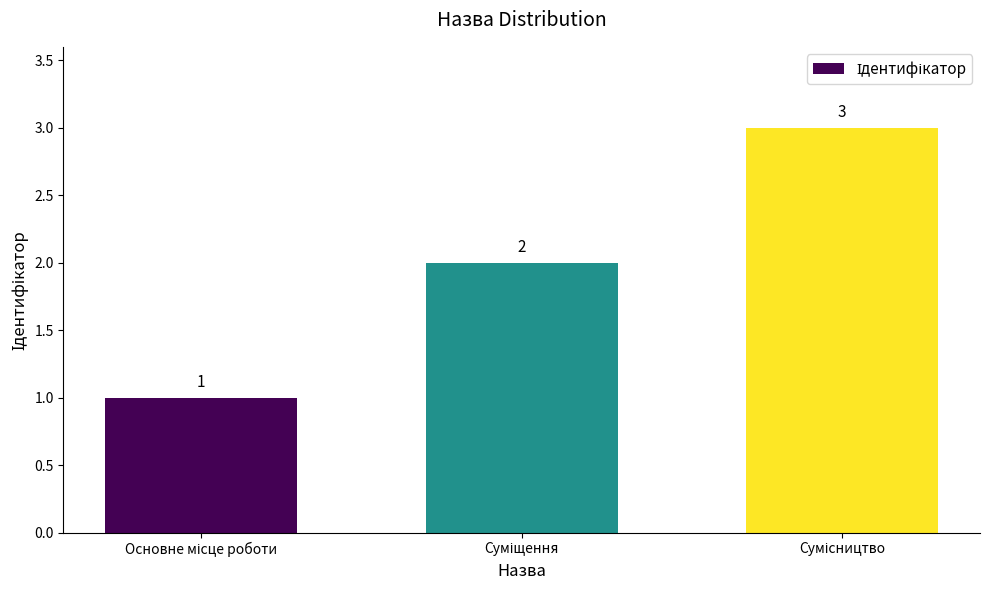

How many series are shown in this chart?

1